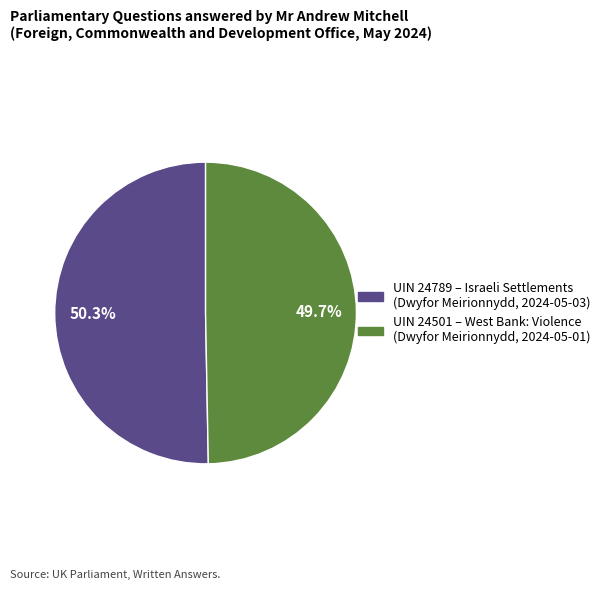

Count the number of slices in the pie.

2